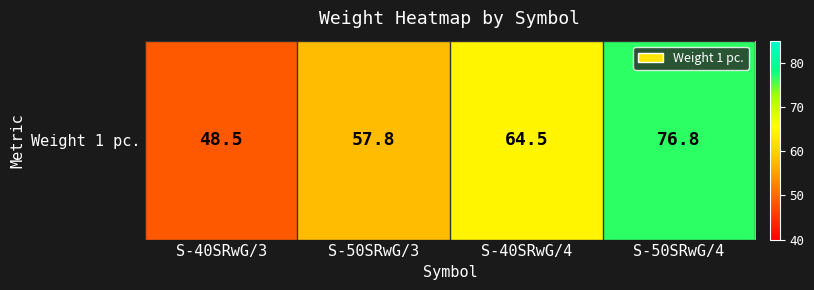

What is the change in value from S-40SRwG/4 to S-50SRwG/4?

+12.3